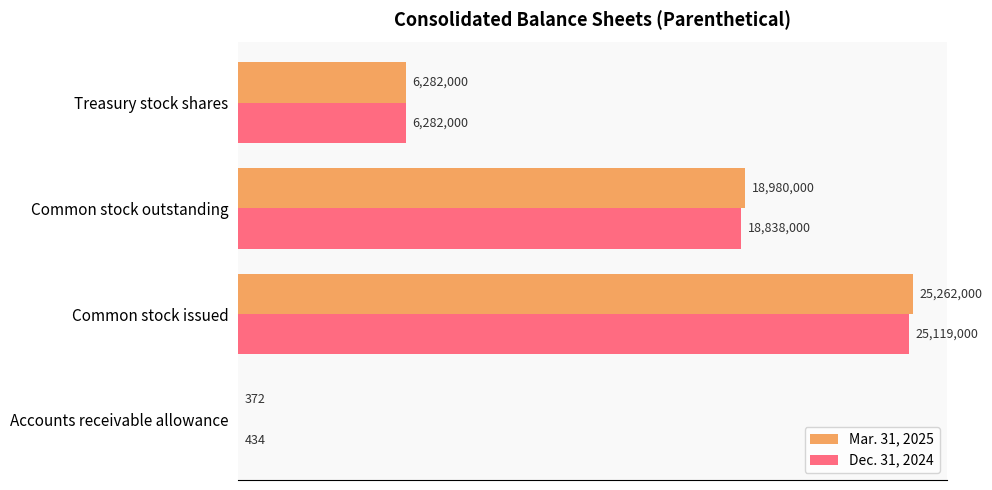

Rank the series by their maximum value, from lowest to highest.

Dec. 31, 2024, Mar. 31, 2025